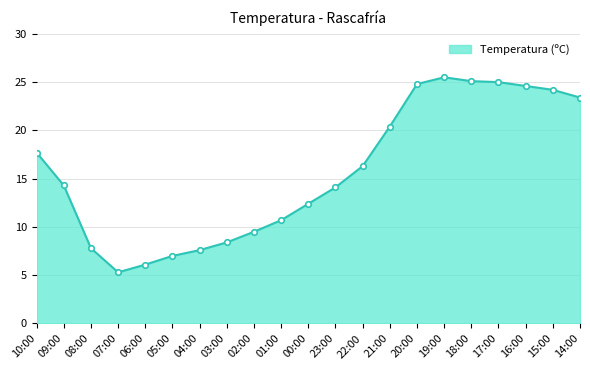

Is it true that the value at 17:00 is 25.0?

True